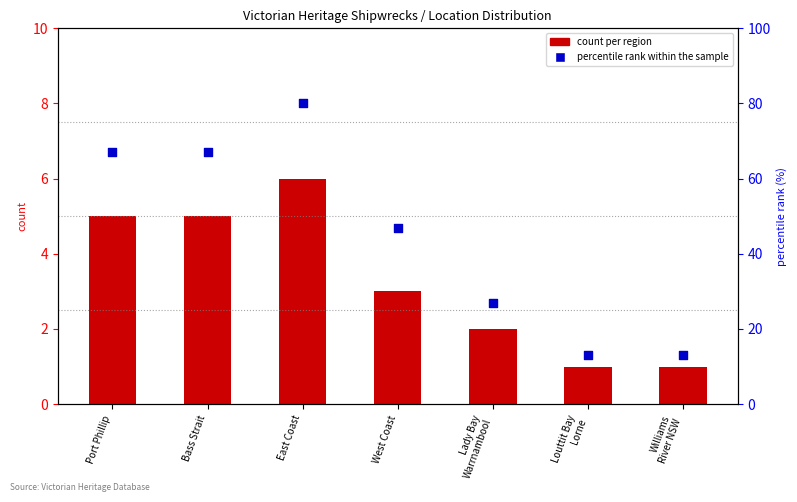

Which series has the largest Y range (max minus min)?

percentile rank within the sample